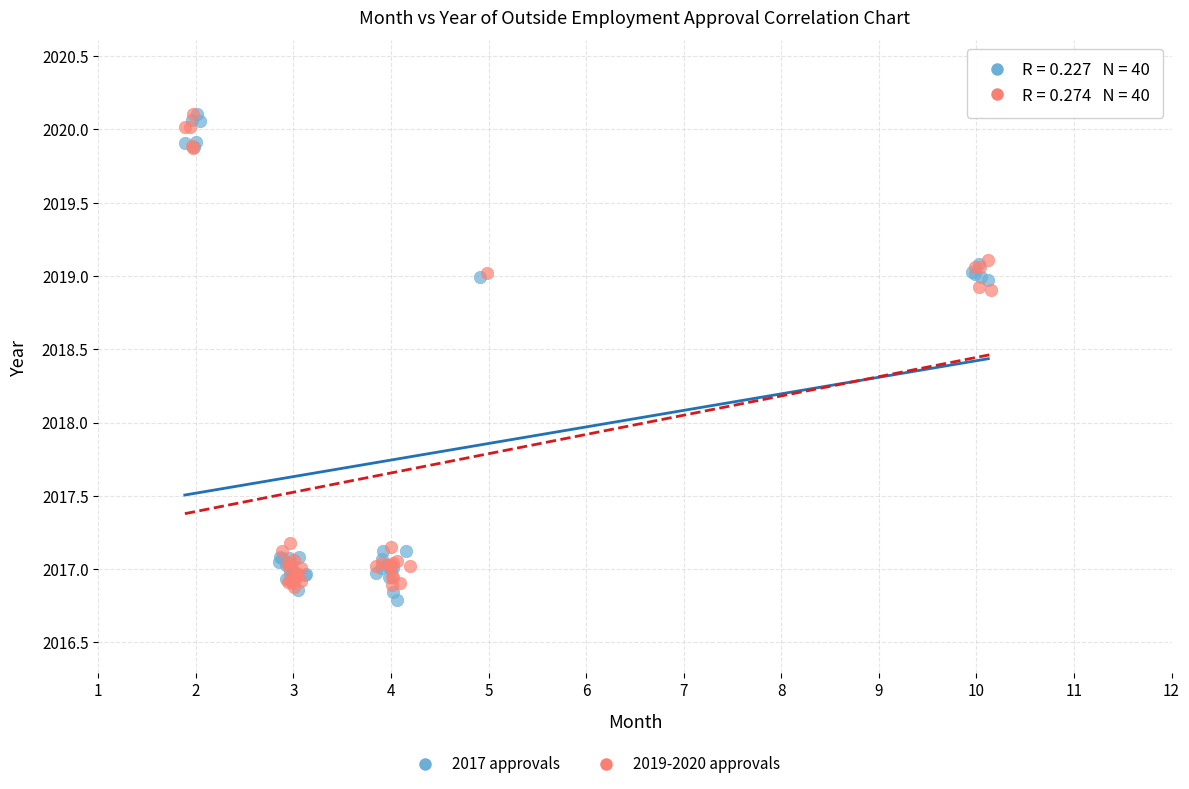

Which series has the largest Y range (max minus min)?

2017 approvals